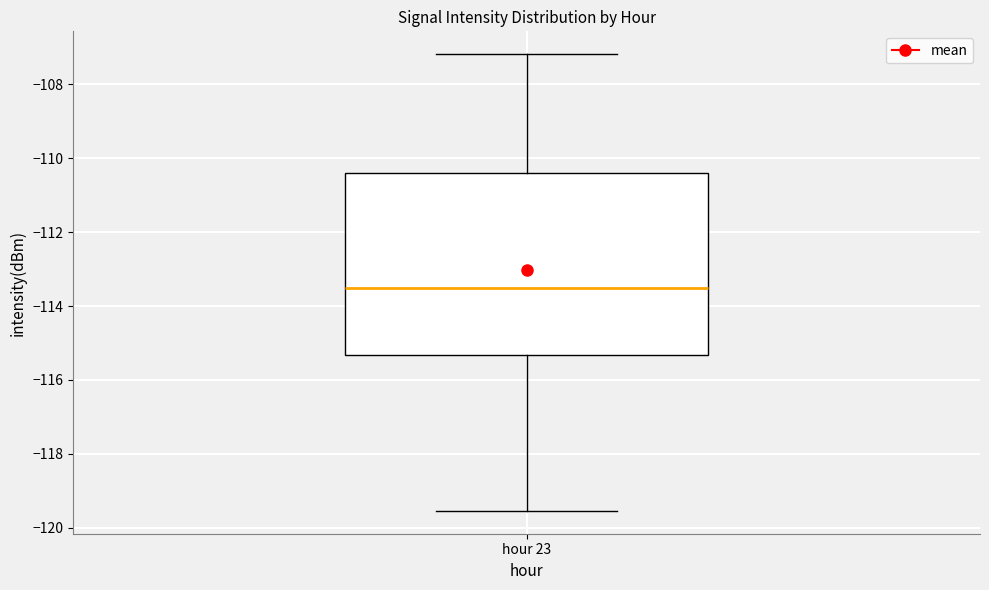

Transcribe this box plot: give where the median line is, the range the box spans, and where the two whiskers end, as read against the y-axis. The values are not printed on the chart, so give them approximately, as read against the axis.

median -113.6, box -115.4 to -110.4, whiskers -119.6 to -107.2